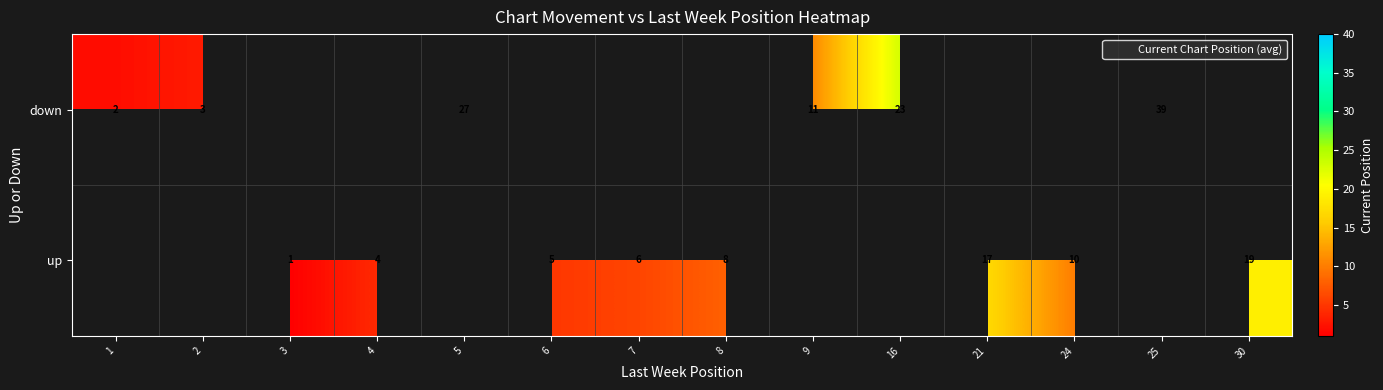

Where is down nearest to the value 20?

16